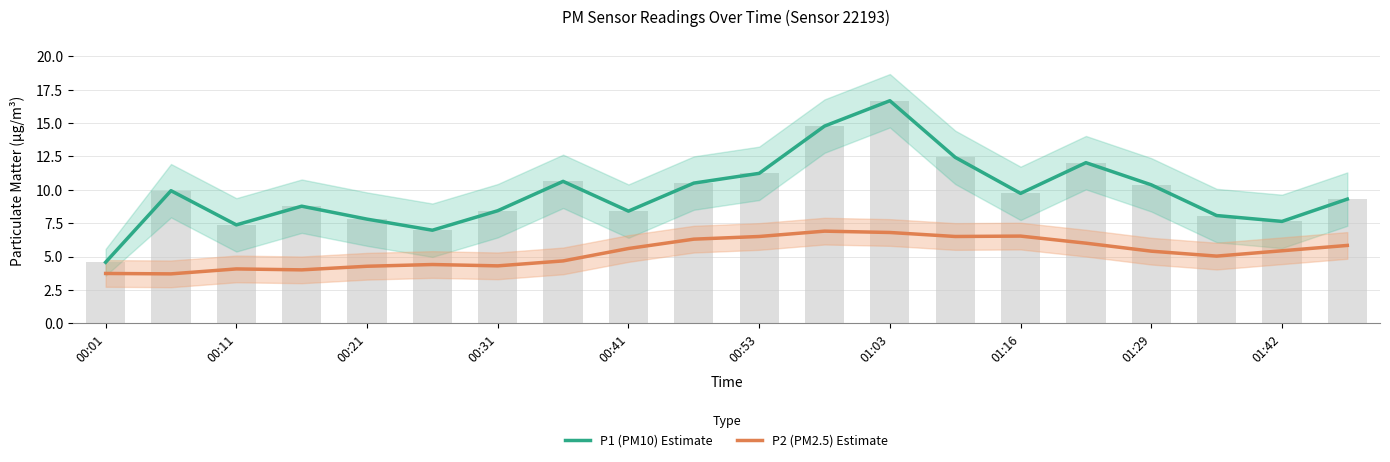

How many distinct data groups are displayed?

2